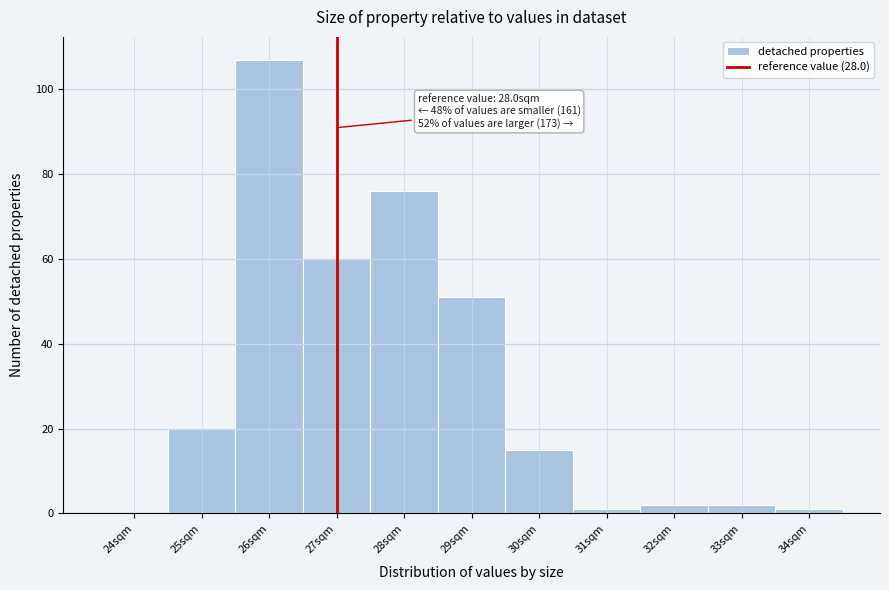

Reading left to right, transcribe all the data shown in this chart.

24sqm=0	25sqm=20	26sqm=107	27sqm=60	28sqm=76	29sqm=51	30sqm=15	31sqm=1	32sqm=2	33sqm=2	34sqm=1